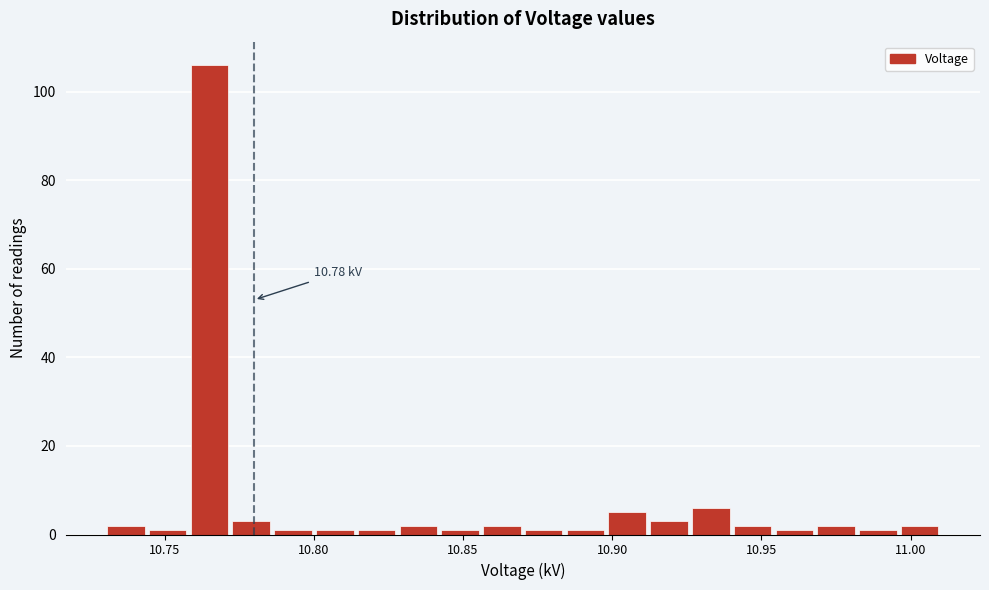

Around what value on the x-axis is the tallest bar? Give the approximate position of its centre, as read against the axis.

10.765